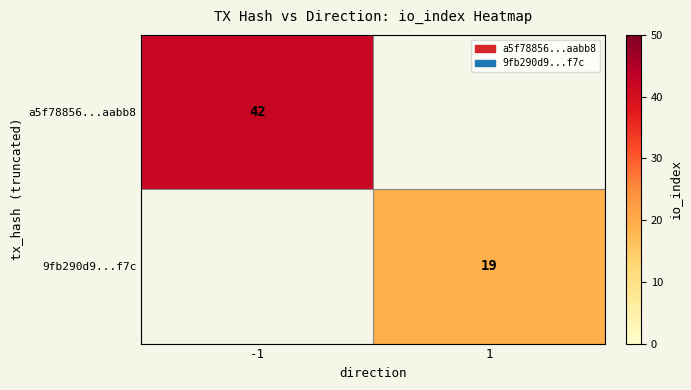

The 9fb290d9...f7c series shows 7 at 1. True or false?

False